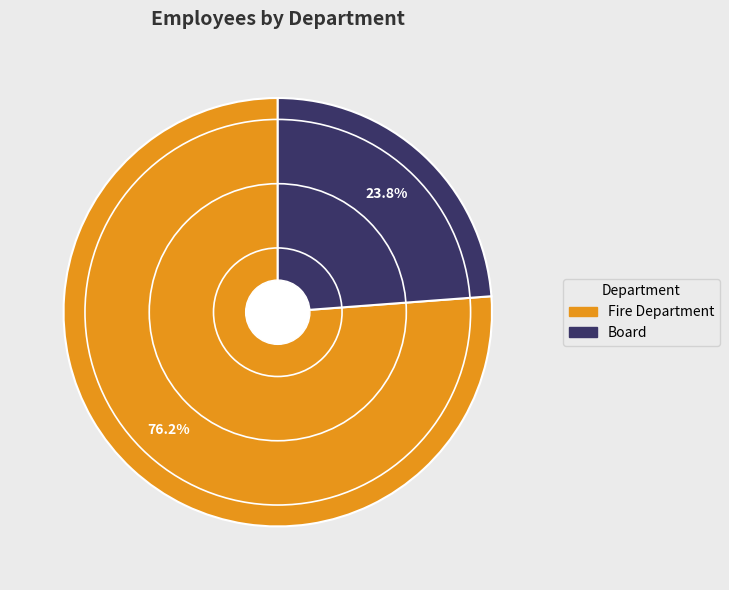

Combined, what portion of the pie is Board and Fire Department?

100.0%